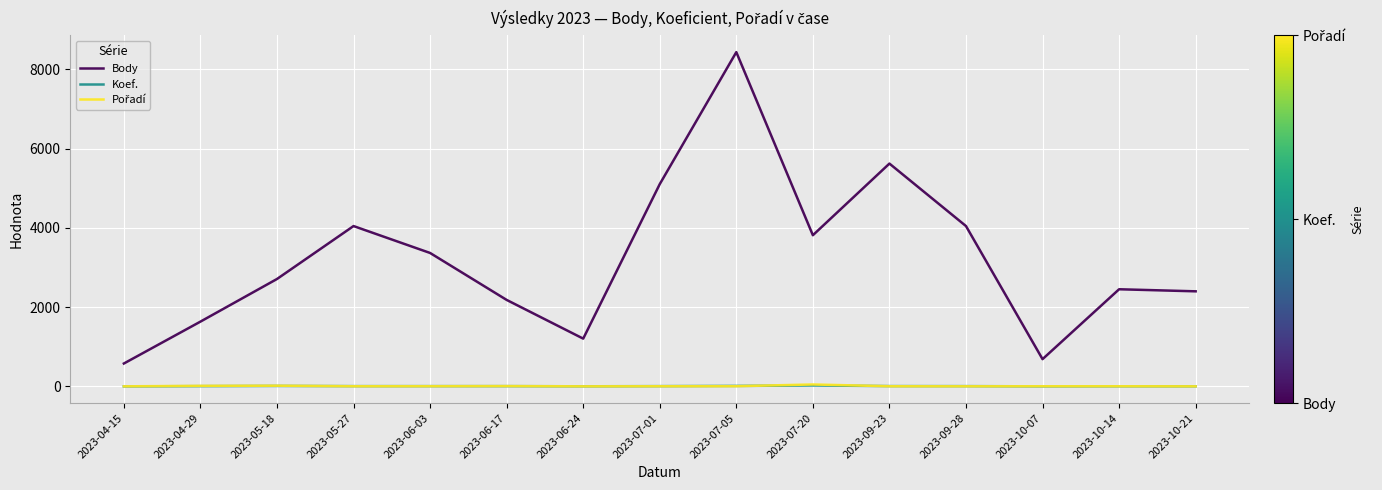

Which label corresponds to the largest value in the chart?

2023-07-05